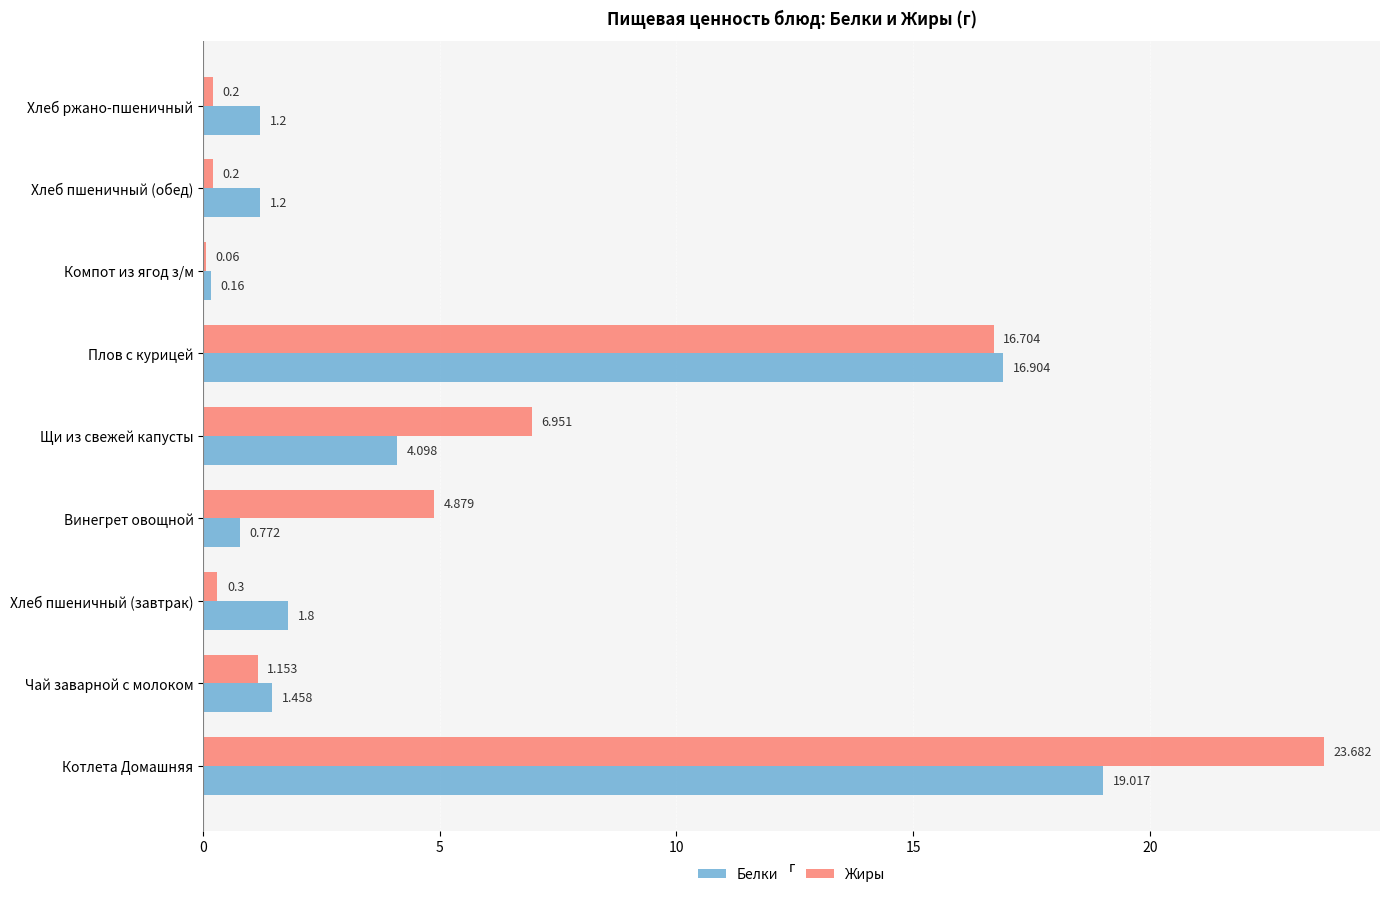

Which series changed the most between Котлета Домашняя and Щи из свежей капусты?

Жиры